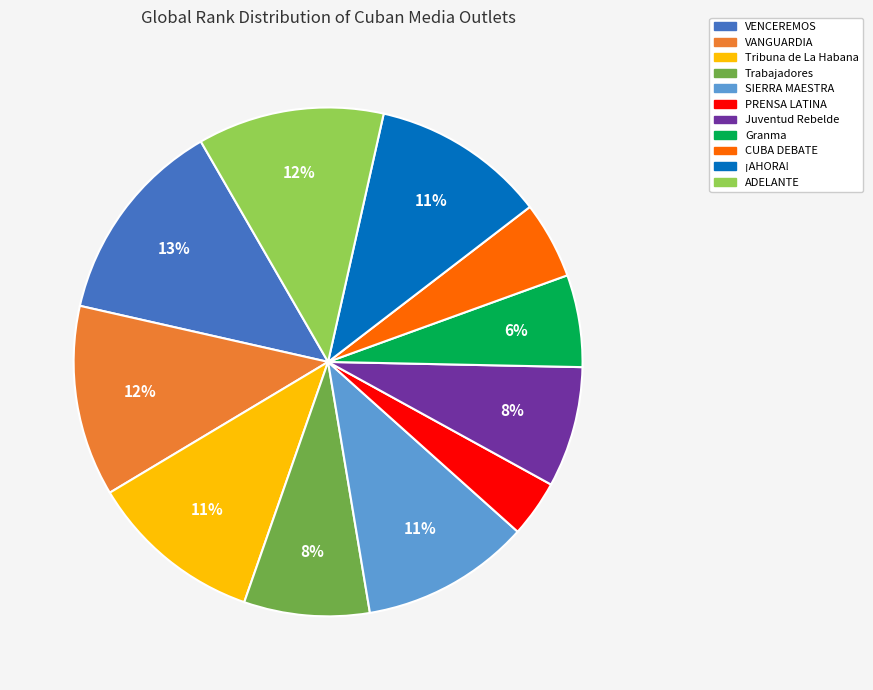

How many segments does this pie chart have?

11